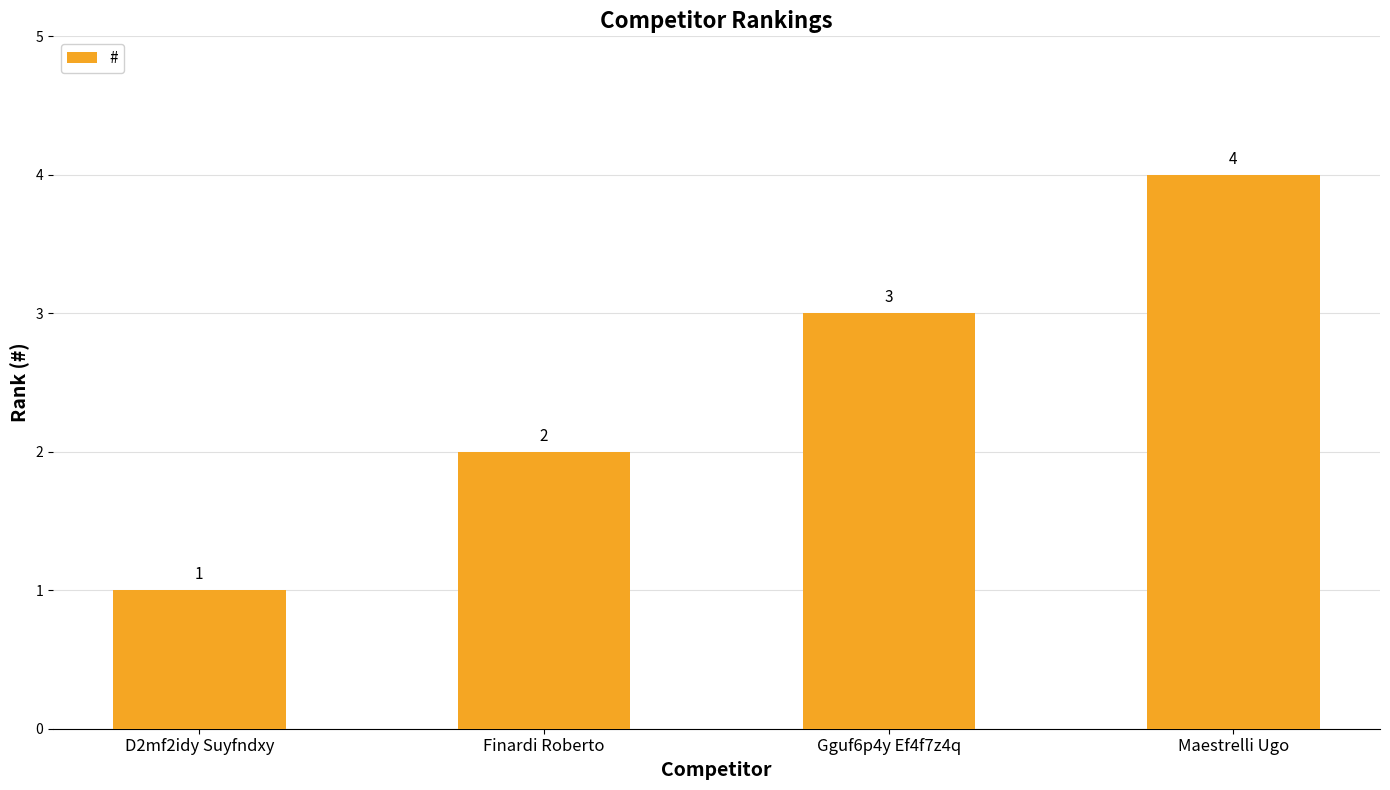

How many values are between 2 and 4?

3